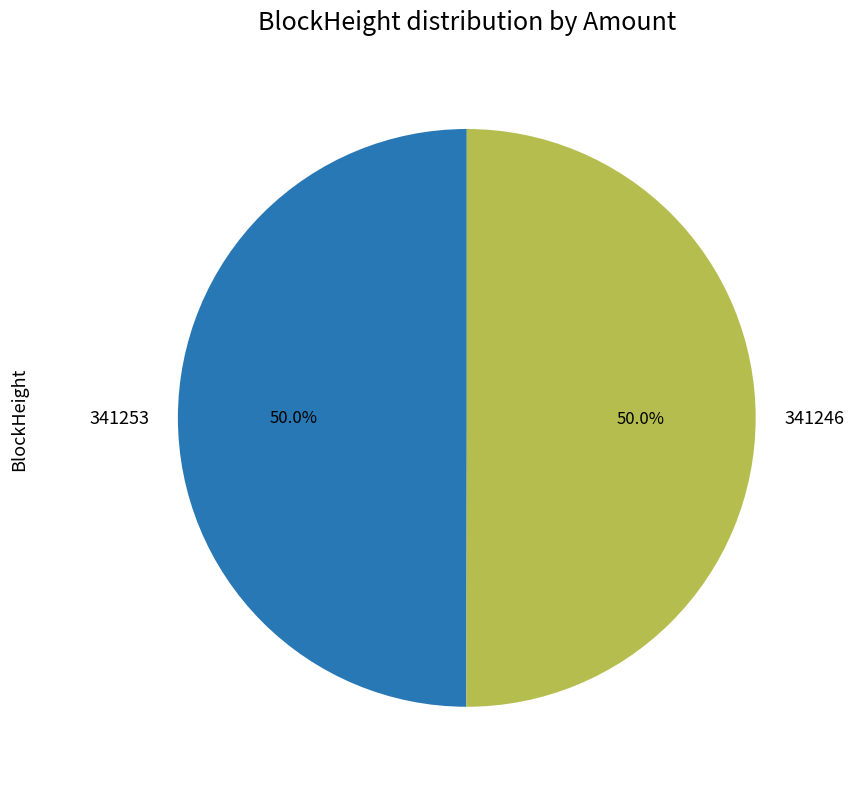

Combined, do 341246 and 341253 account for over 50%?

Yes